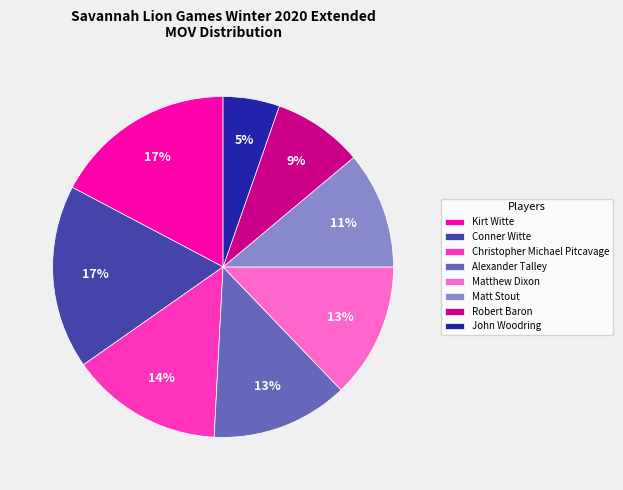

Do Conner Witte and Kirt Witte together represent more than half of the pie?

No